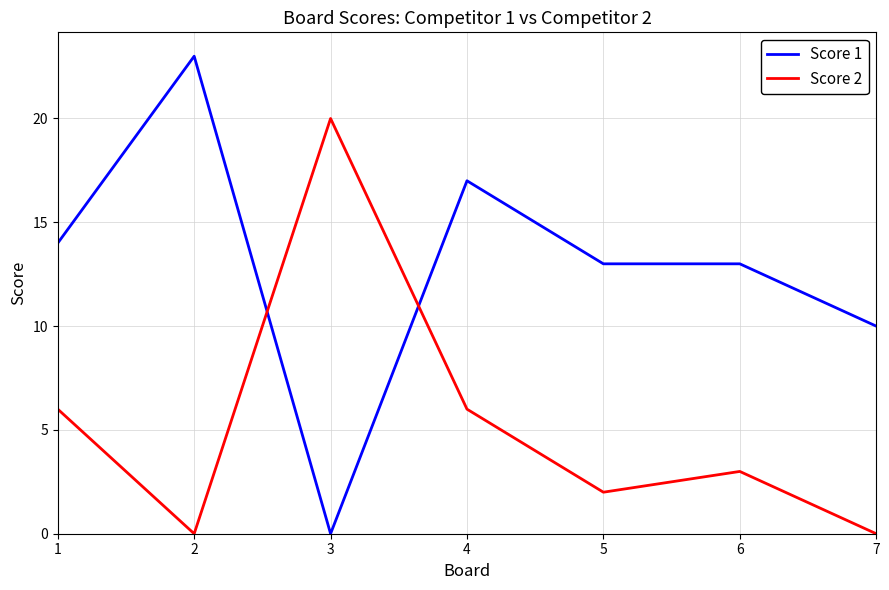

Where is Score 1 nearest to the value 11?

7